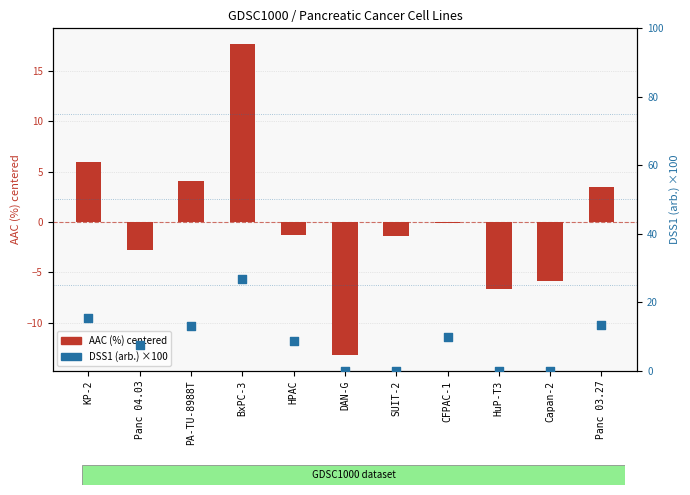

What are all the series names shown in the legend?

AAC (%) centered, DSS1 (arb.) ×100